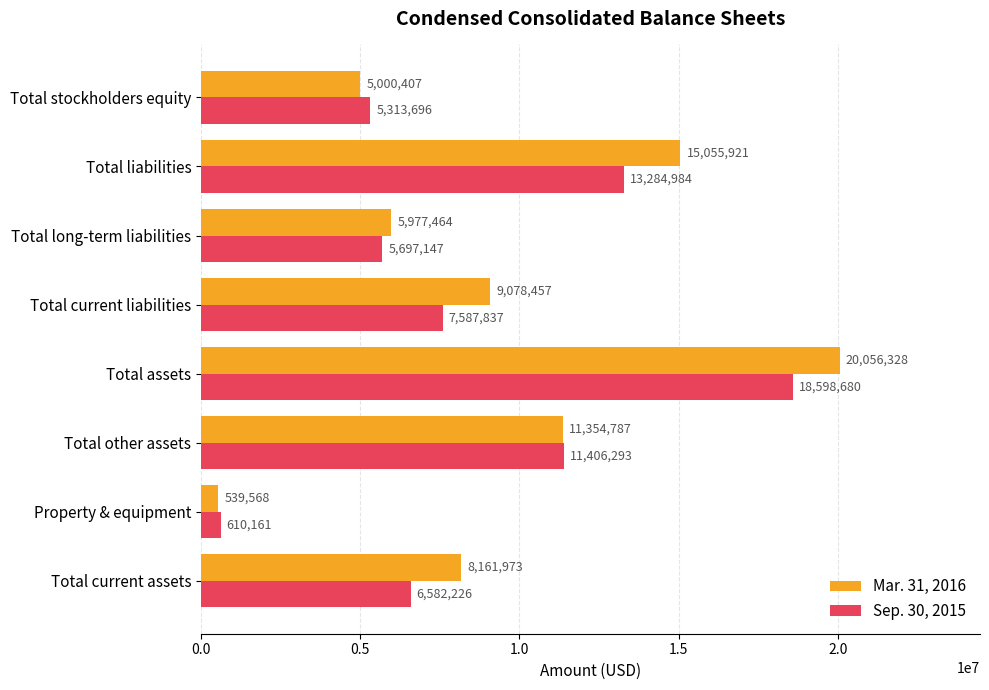

At which category is the sum across all series the highest?

Total assets